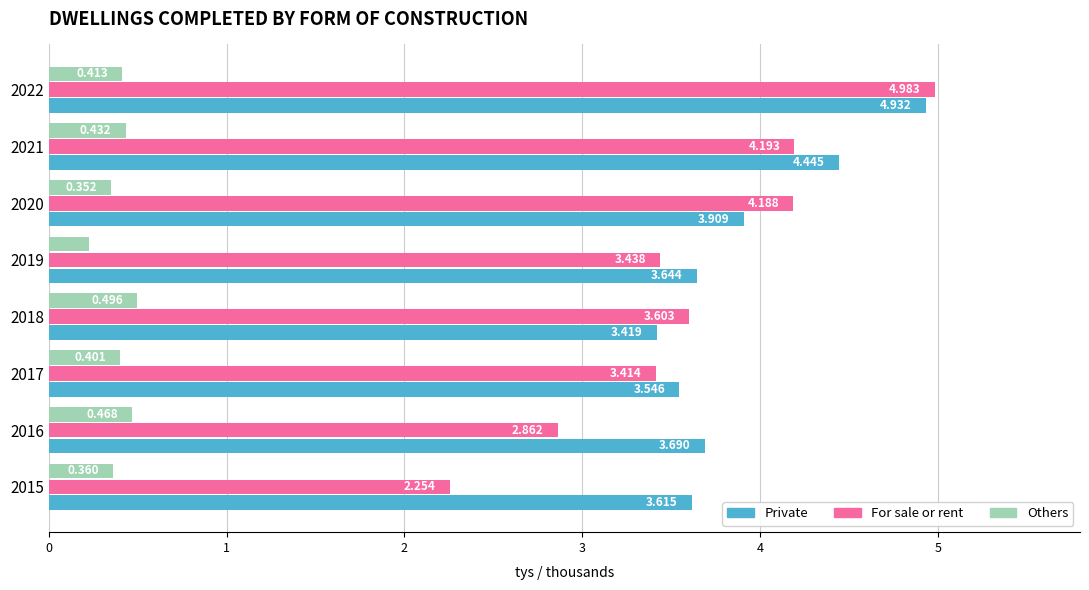

List the series in order of their peak value, highest first.

For sale or rent, Private, Others